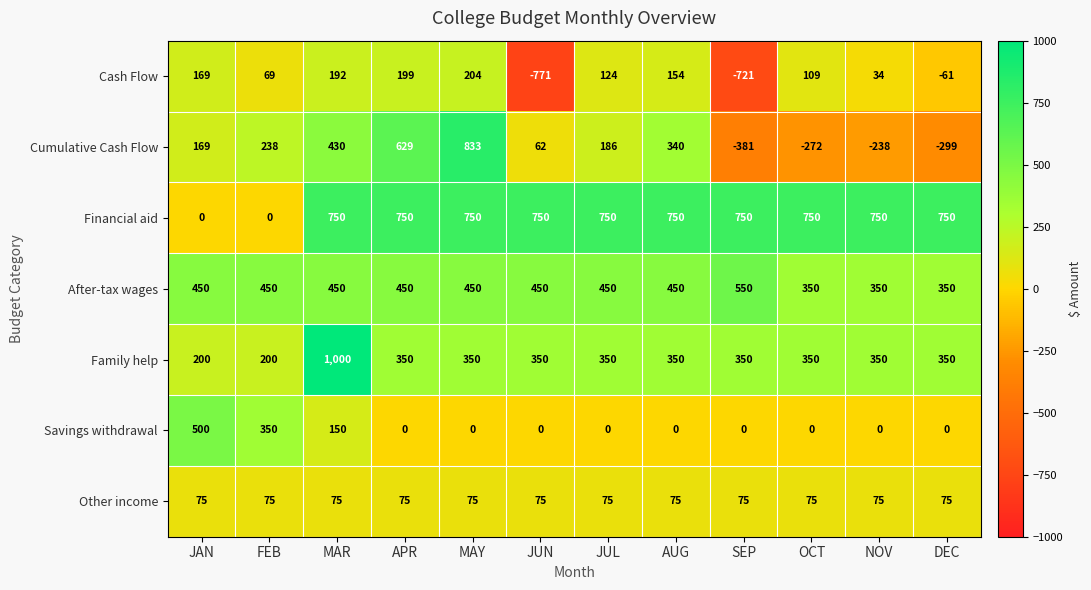

What is the lowest value of the Cash Flow series?

-771